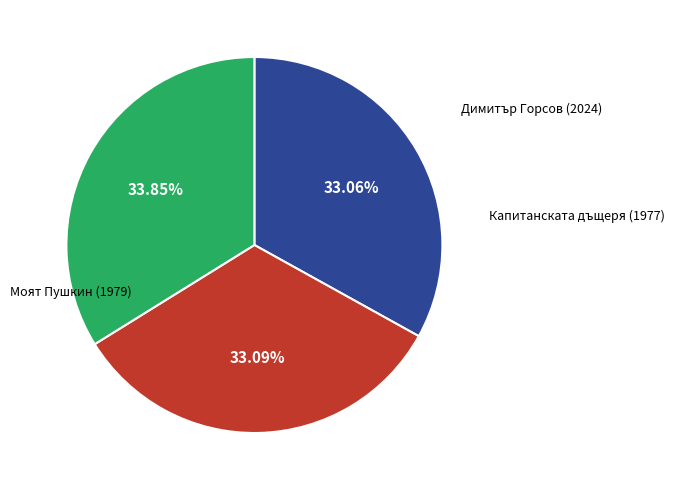

Which has a higher value, Димитър Горсов (2024) or Моят Пушкин (1979)?

Димитър Горсов (2024)